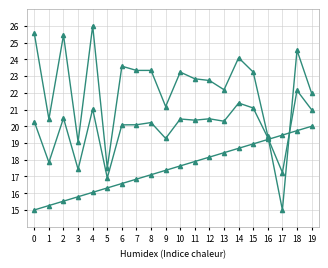

Which category has the highest value across all series?

4